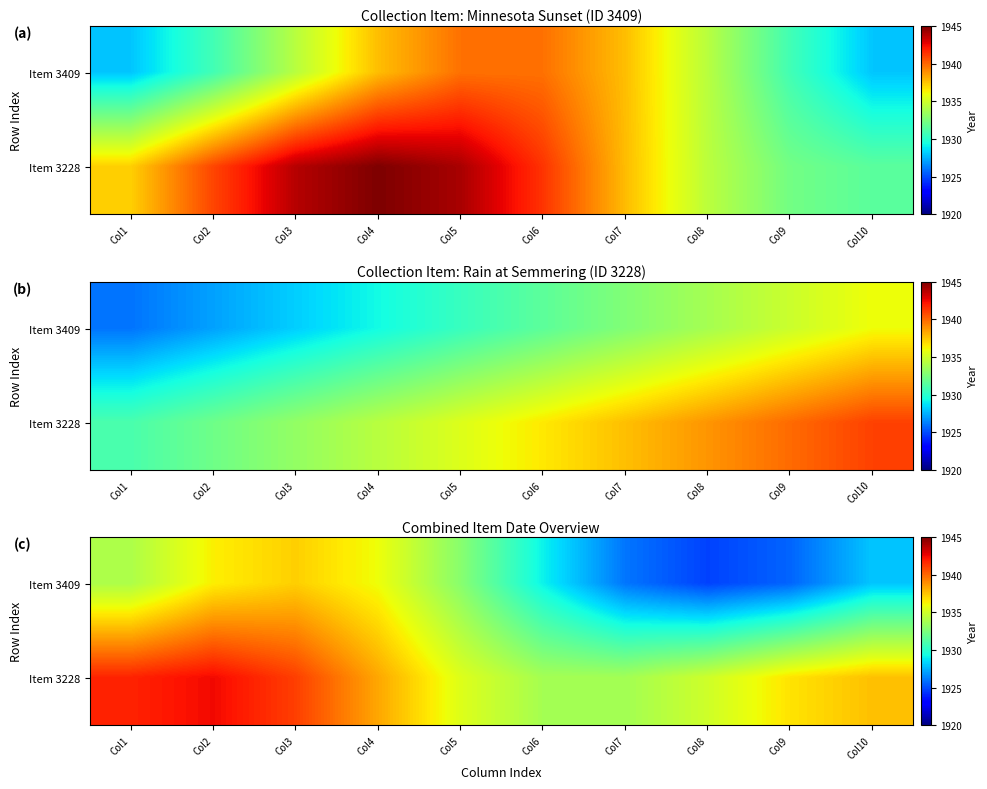

List the series in order of their overall mean, highest first.

Item 3228, Item 3409